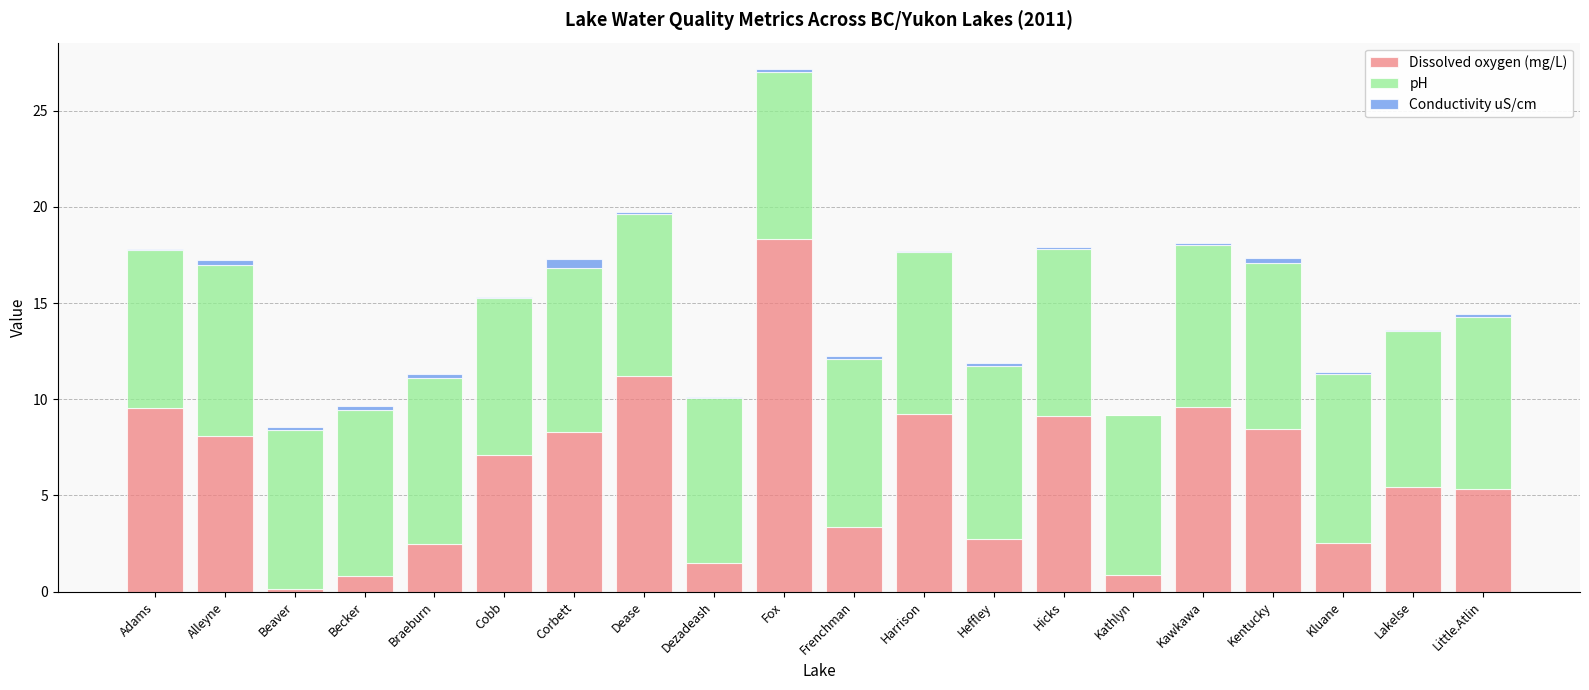

Is it true that Dissolved oxygen (mg/L) equals 14.6 at Harrison?

False